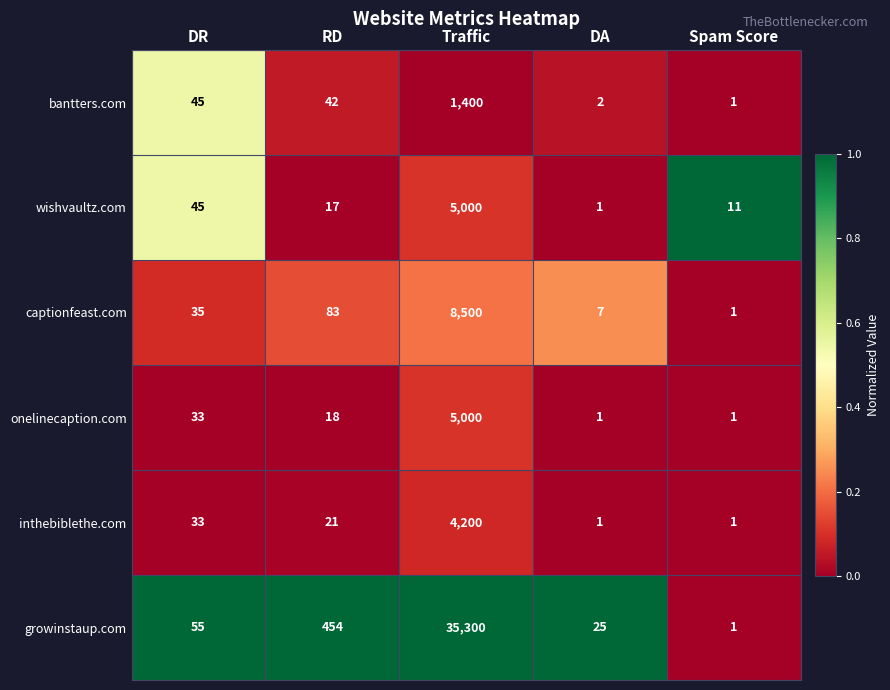

What is the maximum value for onelinecaption.com?

5000